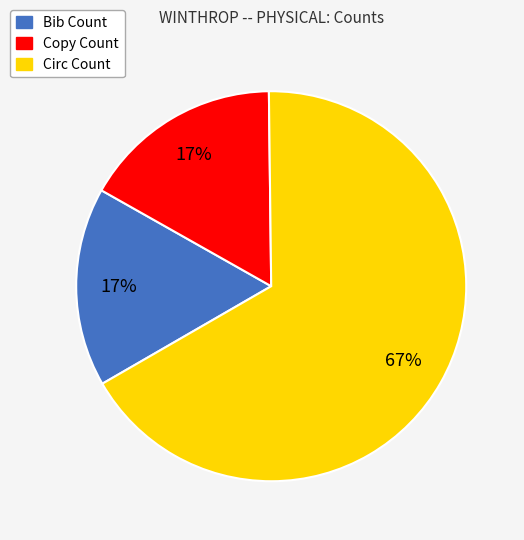

Which slice is the largest?

Circ Count